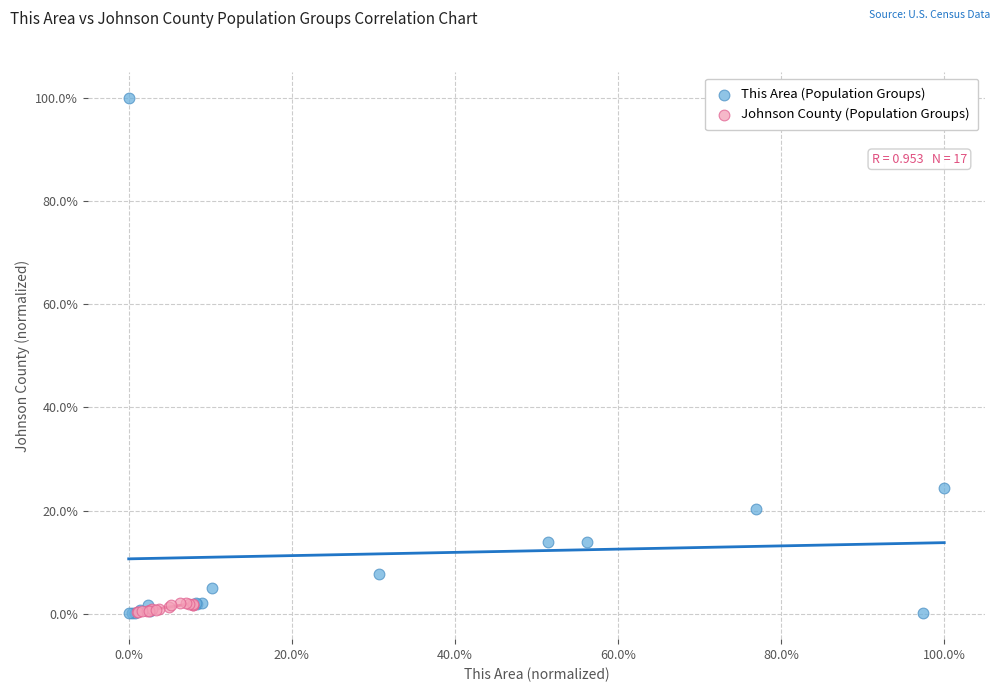

Which series contains the highest Y value?

This Area (Population Groups)